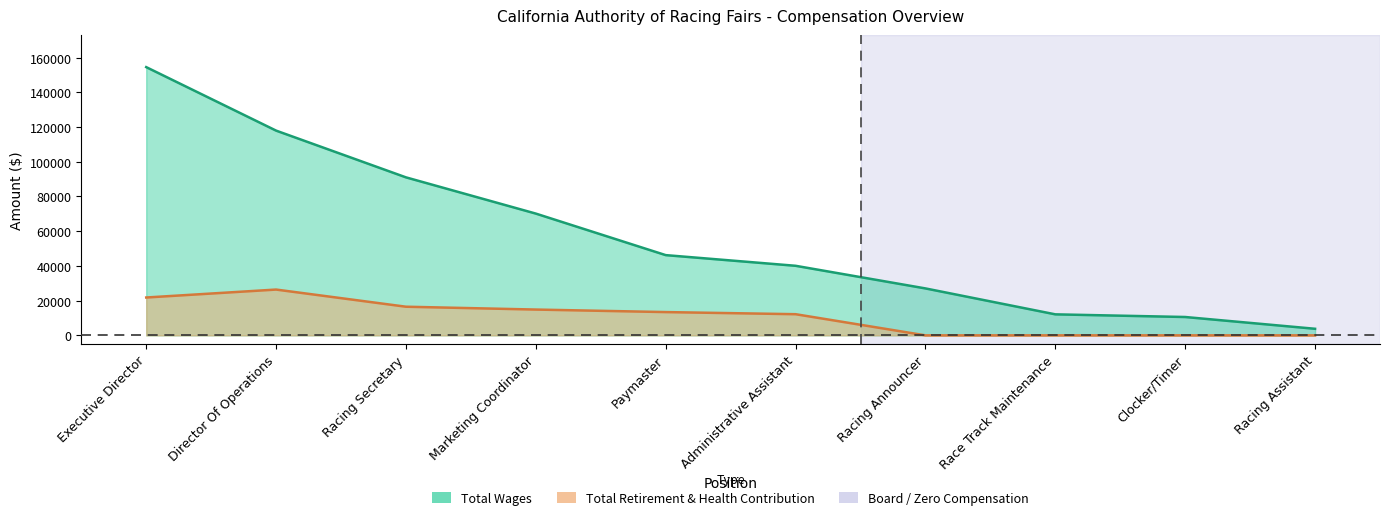

True or false: Total Wages has more than 1 points higher than both neighbors.

False